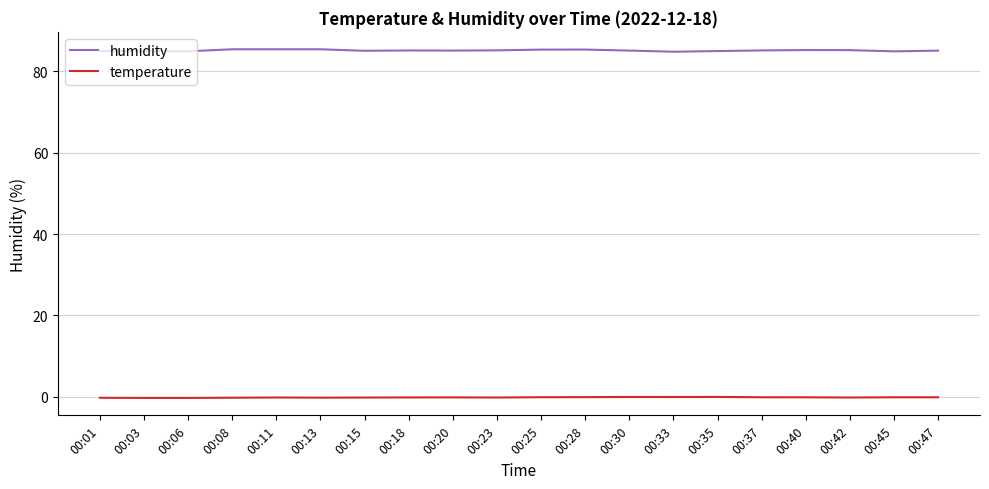

True or false: humidity and temperature cross at least once.

False